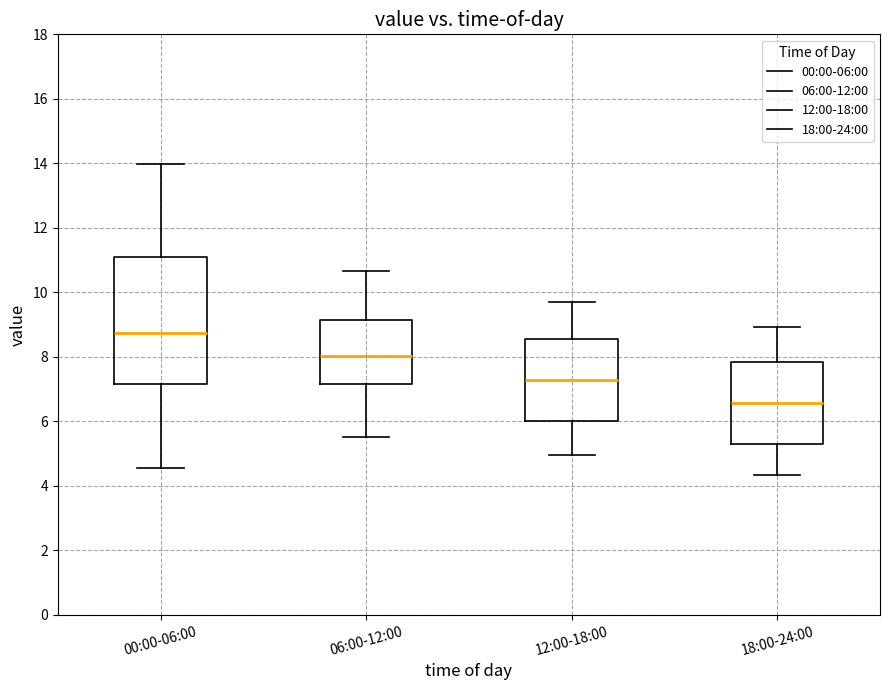

Reading left to right, transcribe this box plot: for each box, give where its median line is, the range the box spans, and where its two whiskers end, as read against the y-axis. The values are not printed on the chart, so give them approximately, as read against the axis.

00:00-06:00: median 8.8, box 7.2 to 11.0, whiskers 4.6 to 14.0
06:00-12:00: median 8.0, box 7.2 to 9.2, whiskers 5.6 to 10.6
12:00-18:00: median 7.2, box 6.0 to 8.6, whiskers 5.0 to 9.8
18:00-24:00: median 6.6, box 5.4 to 7.8, whiskers 4.4 to 9.0